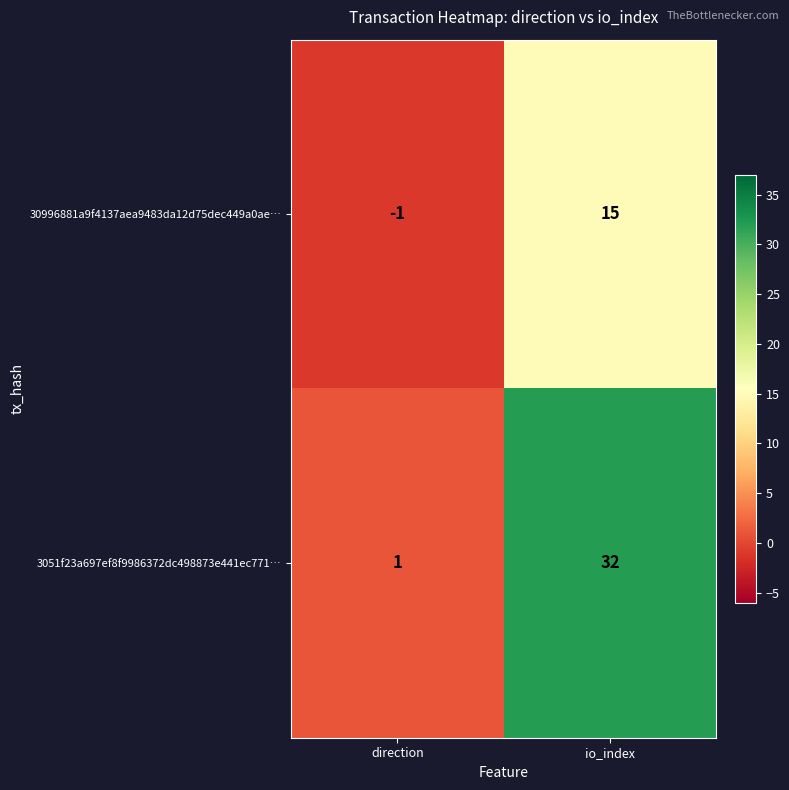

The 30996881a9f4137aea9483da12d75dec449a0ae… series shows 15 at io_index. True or false?

True